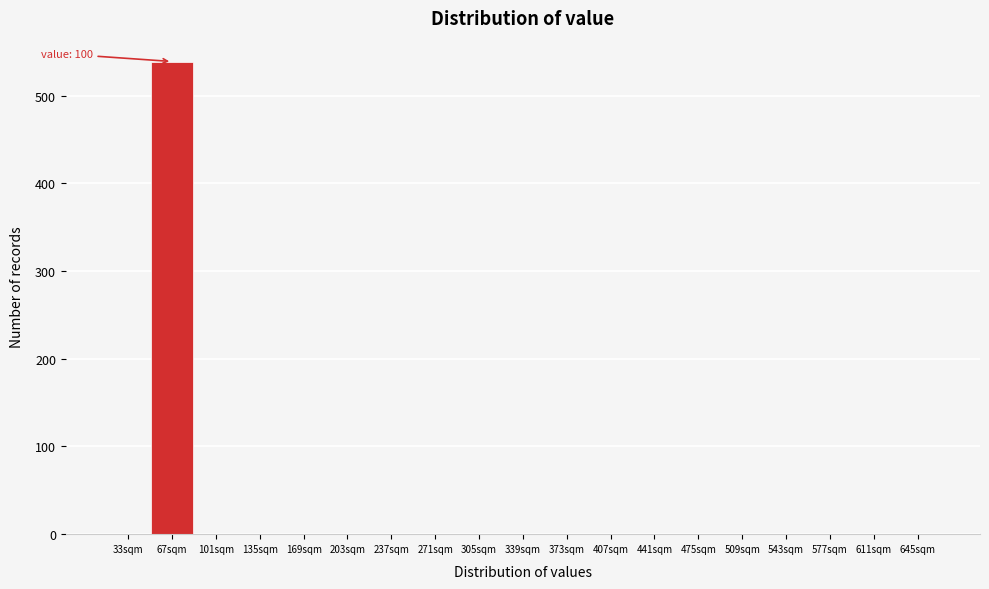

Reading right to left, what are all the values shown in this chart?

645sqm=0	611sqm=0	577sqm=0	543sqm=0	509sqm=0	475sqm=0	441sqm=0	407sqm=0	373sqm=0	339sqm=0	305sqm=0	271sqm=0	237sqm=0	203sqm=0	169sqm=0	135sqm=0	101sqm=0	67sqm=539	33sqm=0